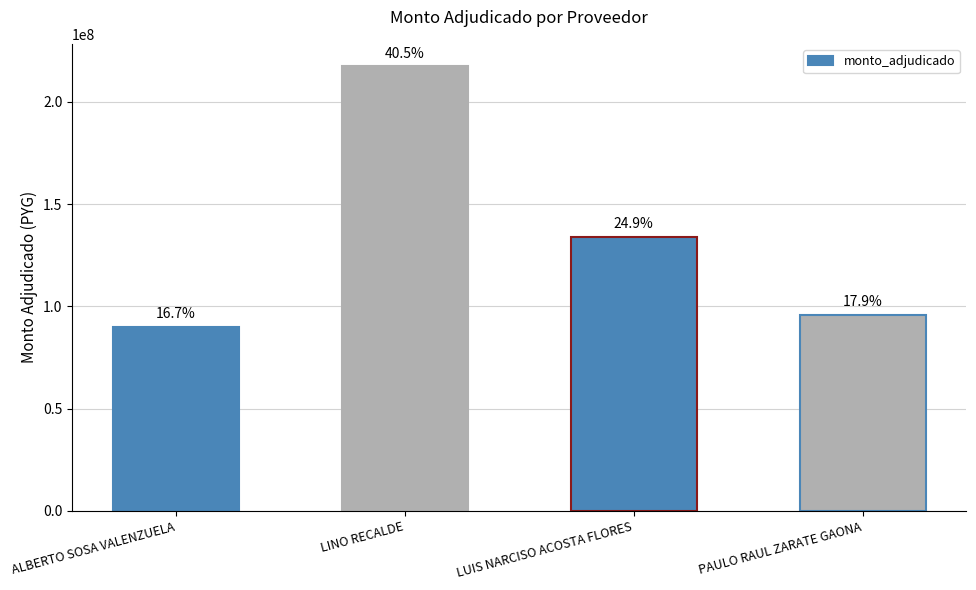

Does the chart contain any negative values?

No